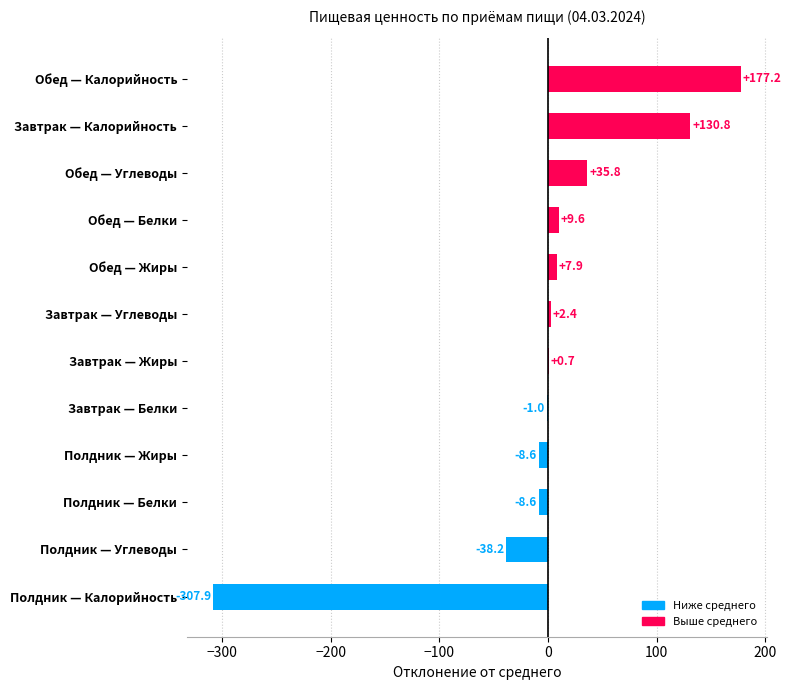

What is the change in value from Завтрак — Белки to Завтрак — Жиры?

+1.7